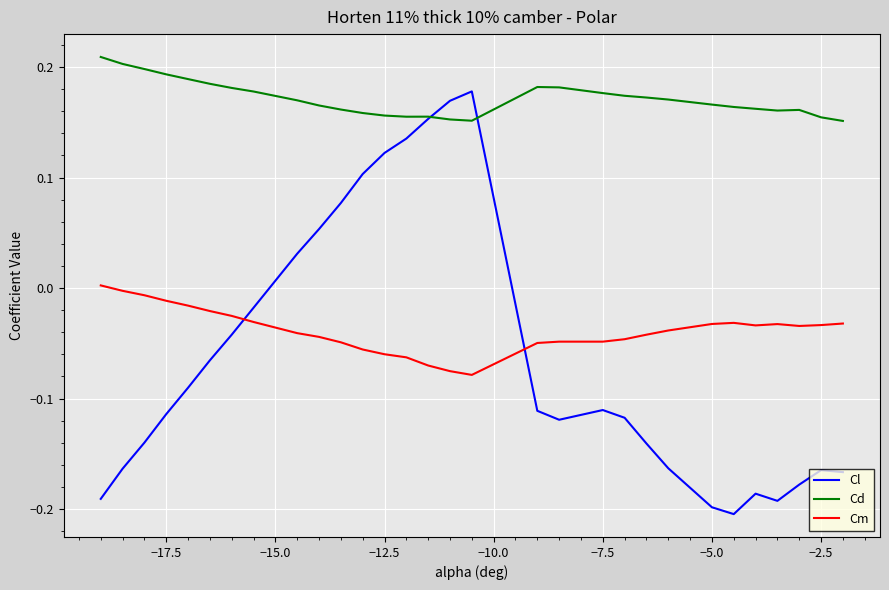

Count the Cd values in the range 0 to 1.

30